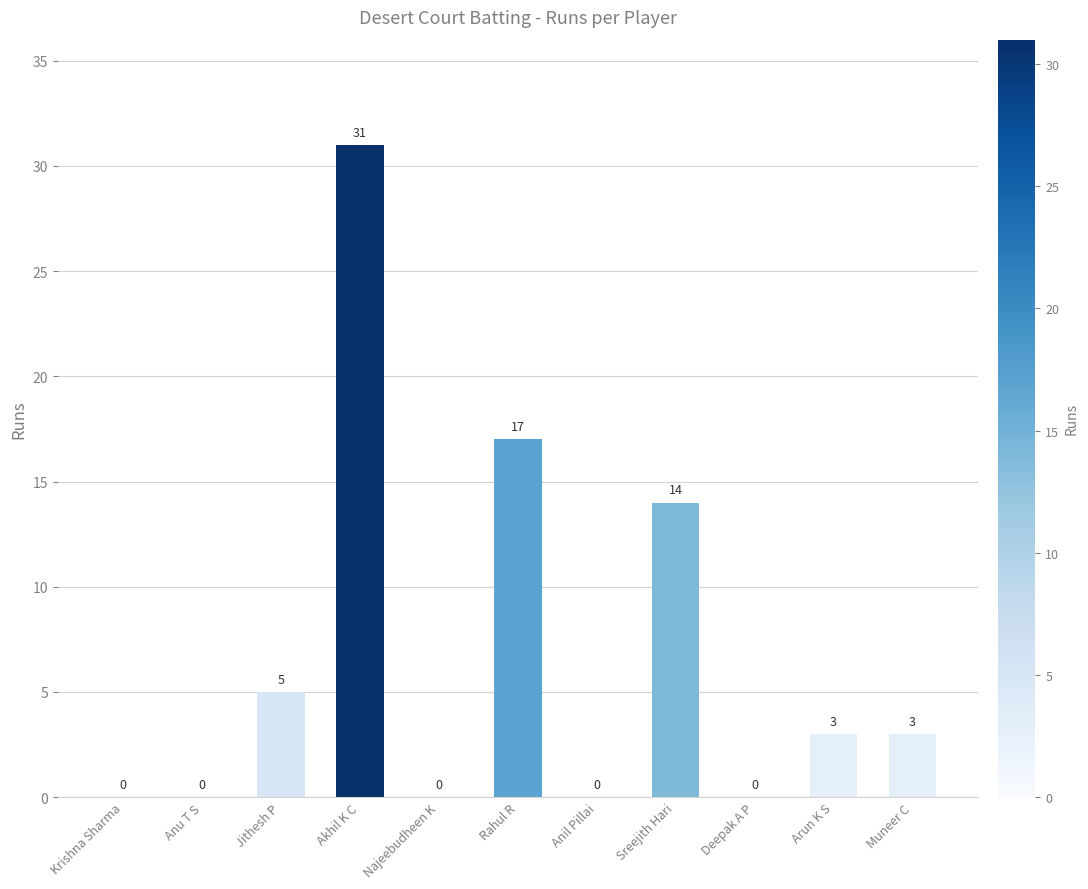

What is the change in value from Jithesh P to Akhil K C?

+26